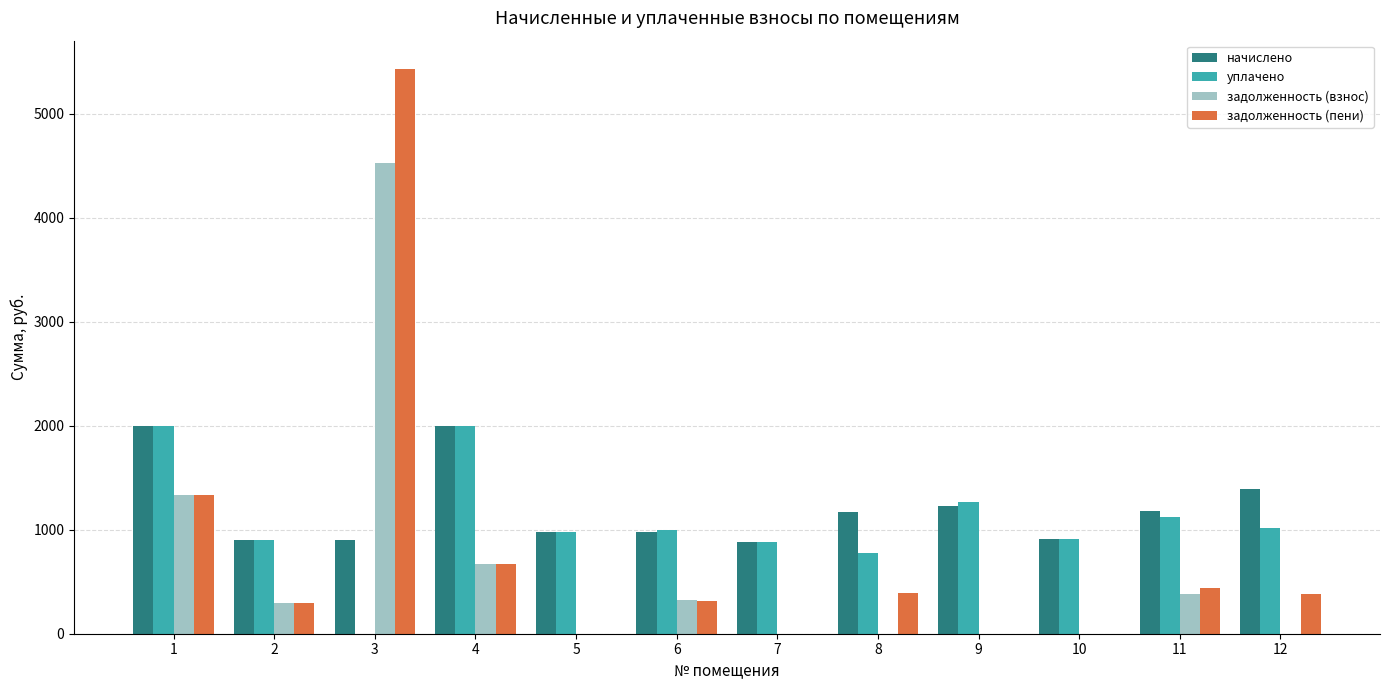

How many categories are shown in the chart?

12